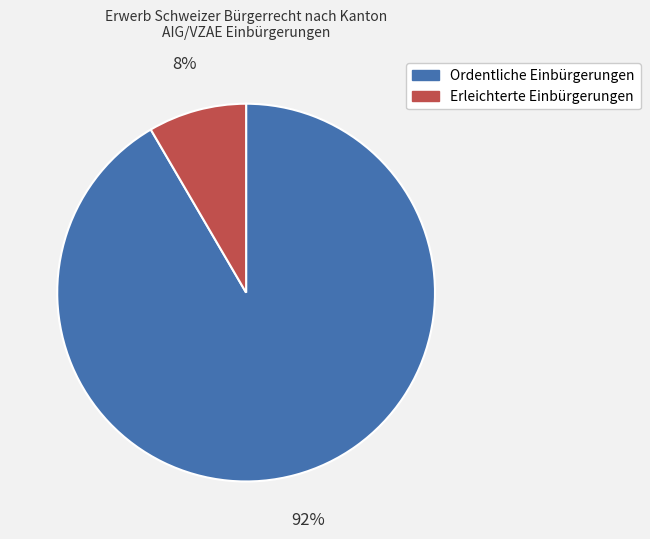

Between Erleichterte Einbürgerungen and Ordentliche Einbürgerungen, which is larger?

Ordentliche Einbürgerungen